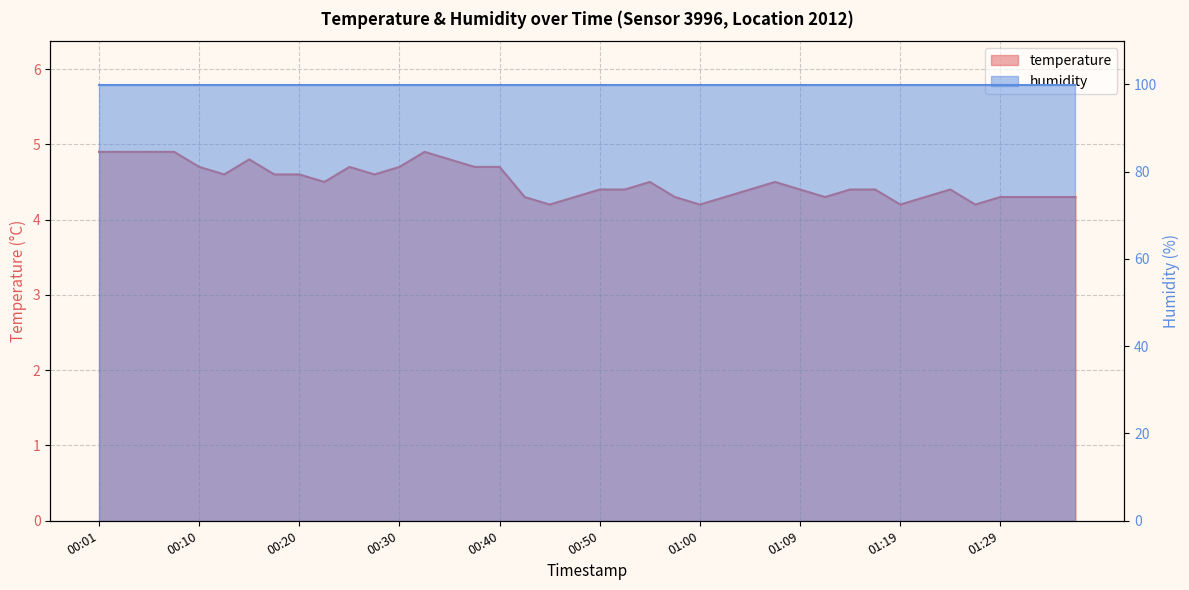

What position from the right is 00:35?

26